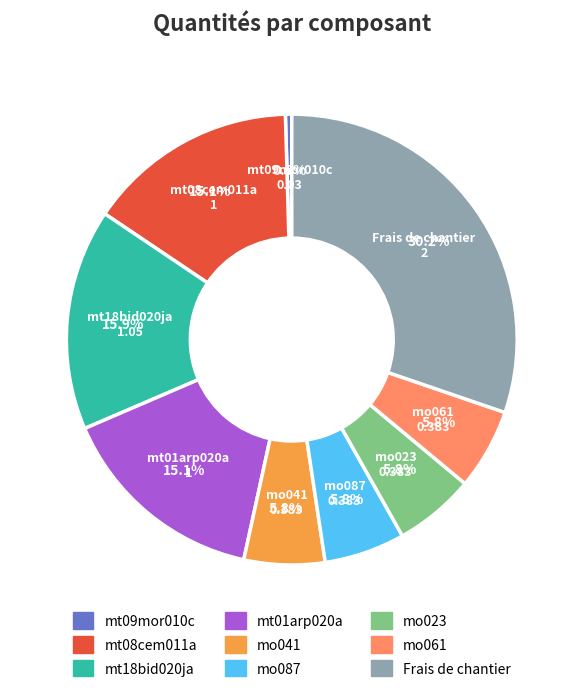

Does mo061 account for over 50% of the chart?

No